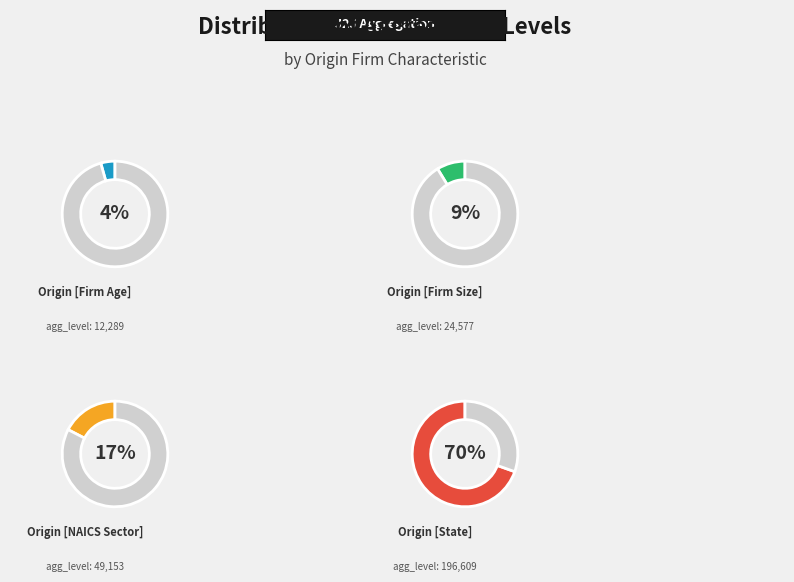

Is there any slice that represents more than half of the pie?

Yes